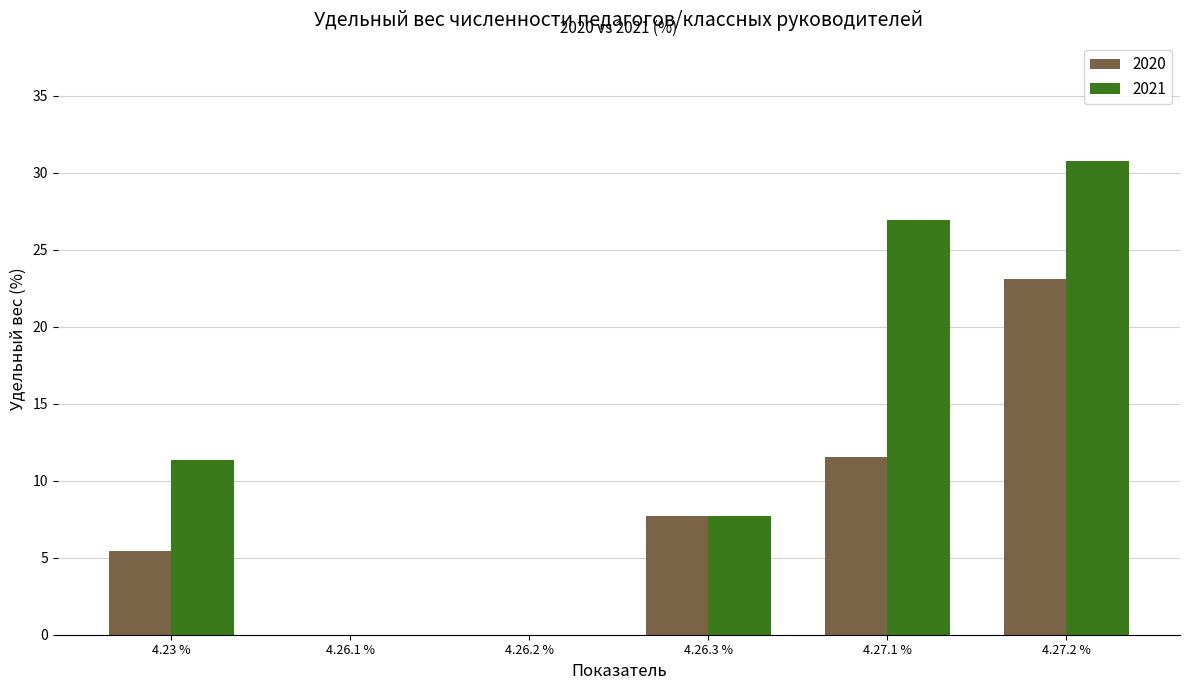

True or false: 2021 has a value of 11.3 at 4.23 %.

True